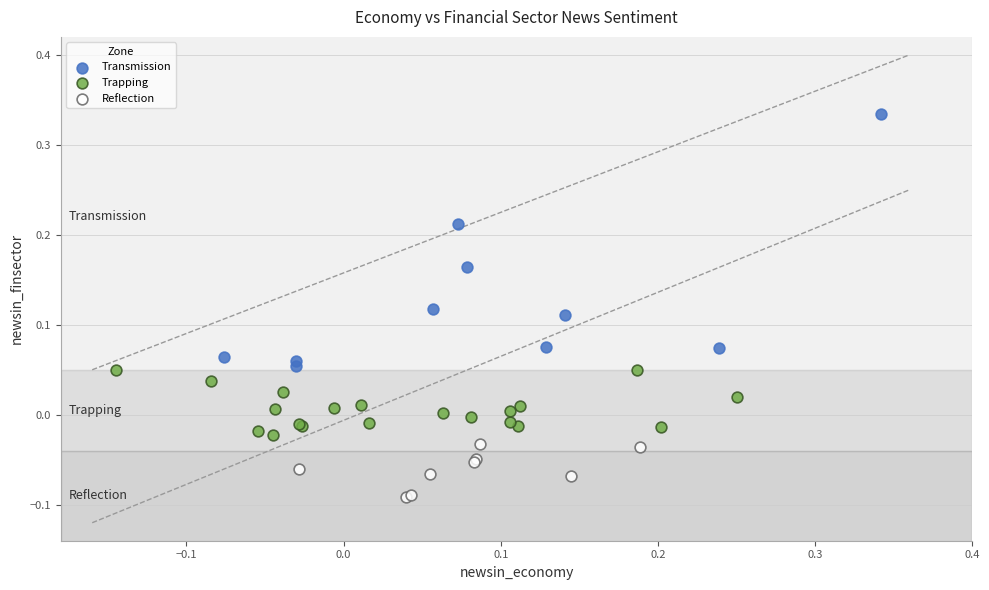

Which series reaches the minimum Y coordinate?

Reflection